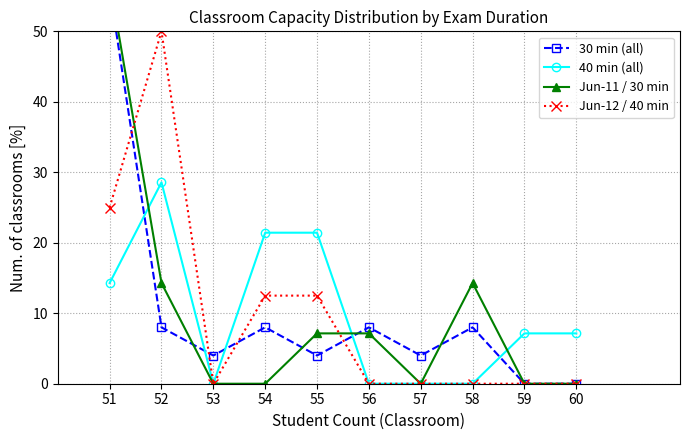

In Jun-11 / 30 min, how many points are higher than both neighbors (excluding endpoints)?

1